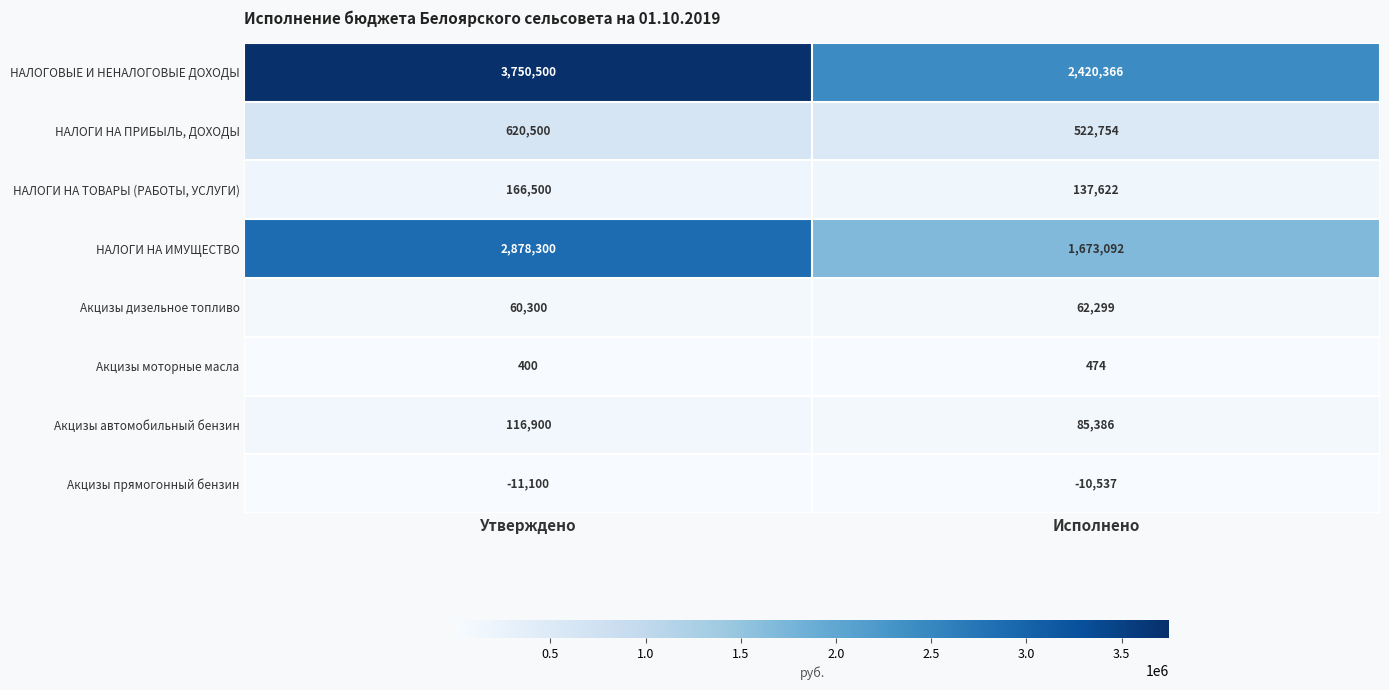

What is the total value across all series at Исполнено?

4891456